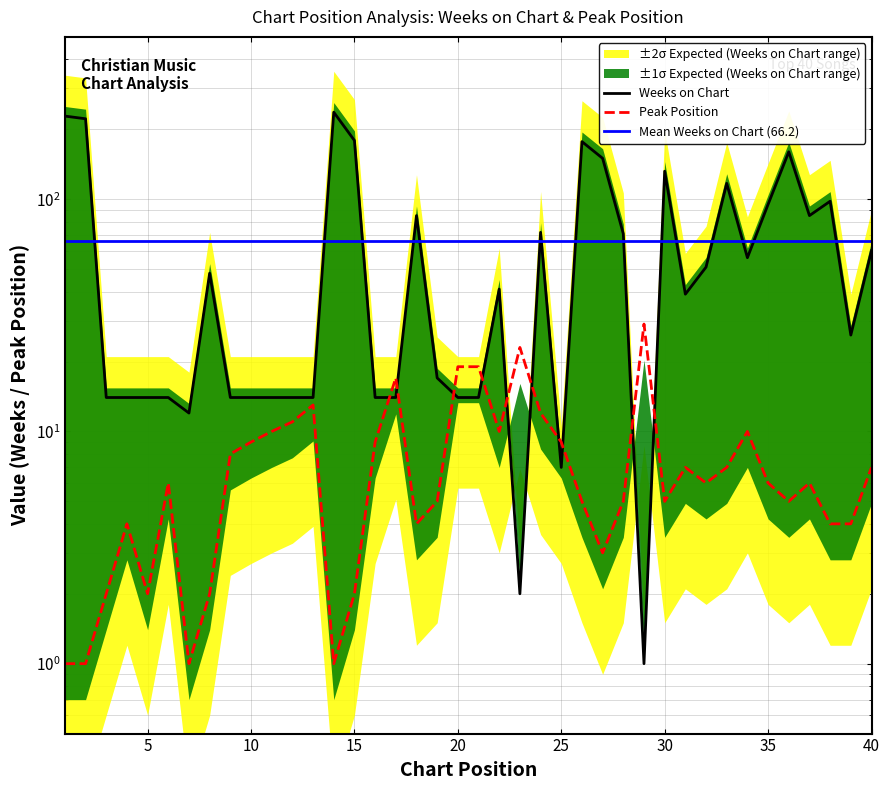

Where is the first local maximum for Weeks on Chart?

8